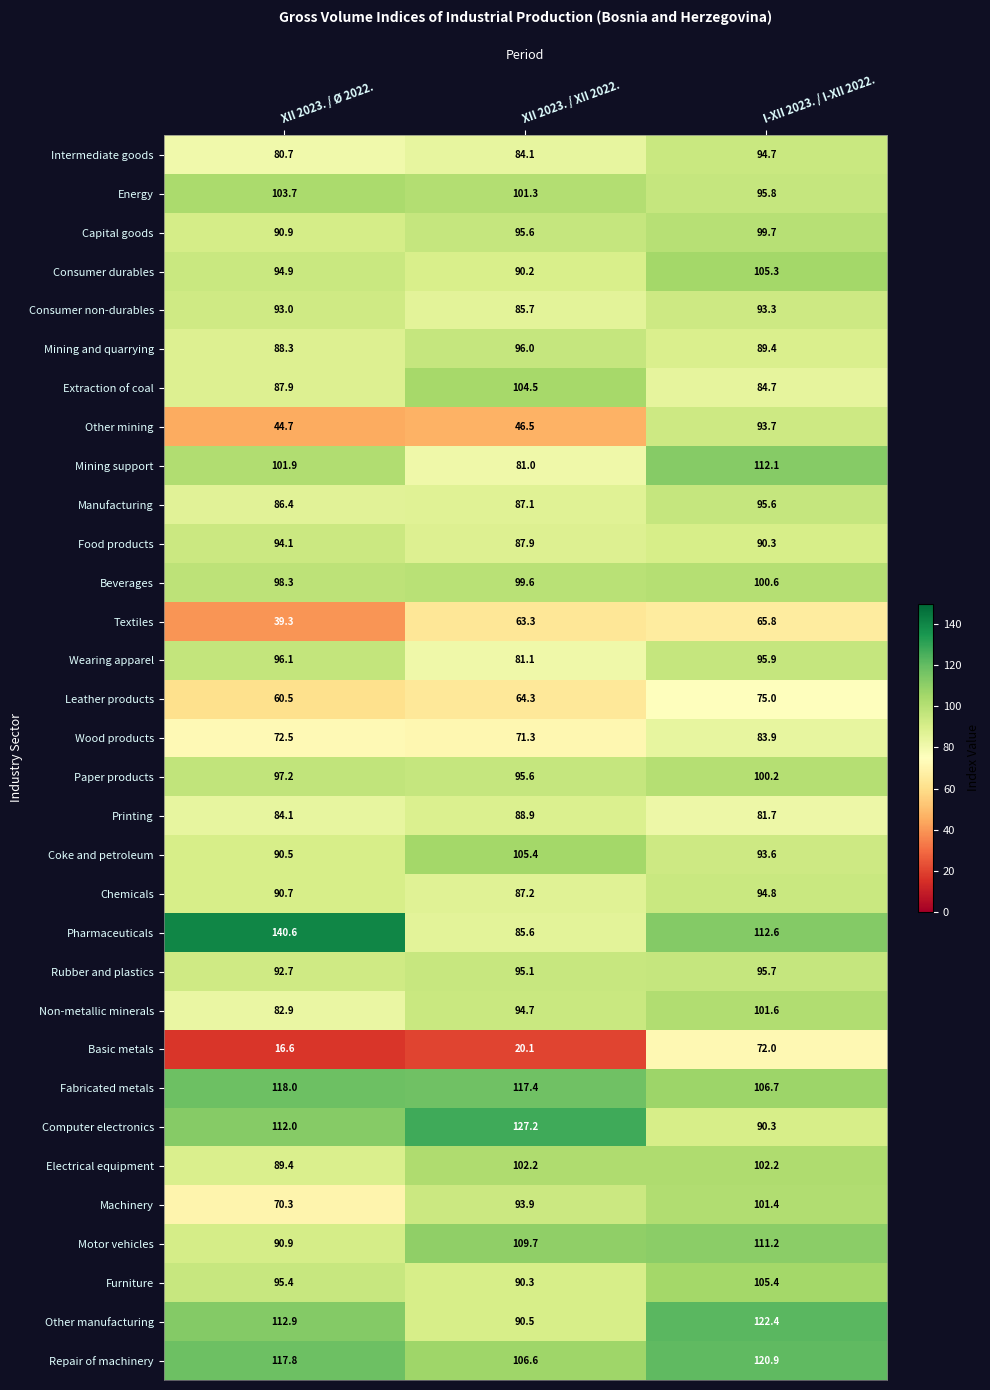

Which category has the highest value in the Other manufacturing series?

I-XII 2023. / I-XII 2022.